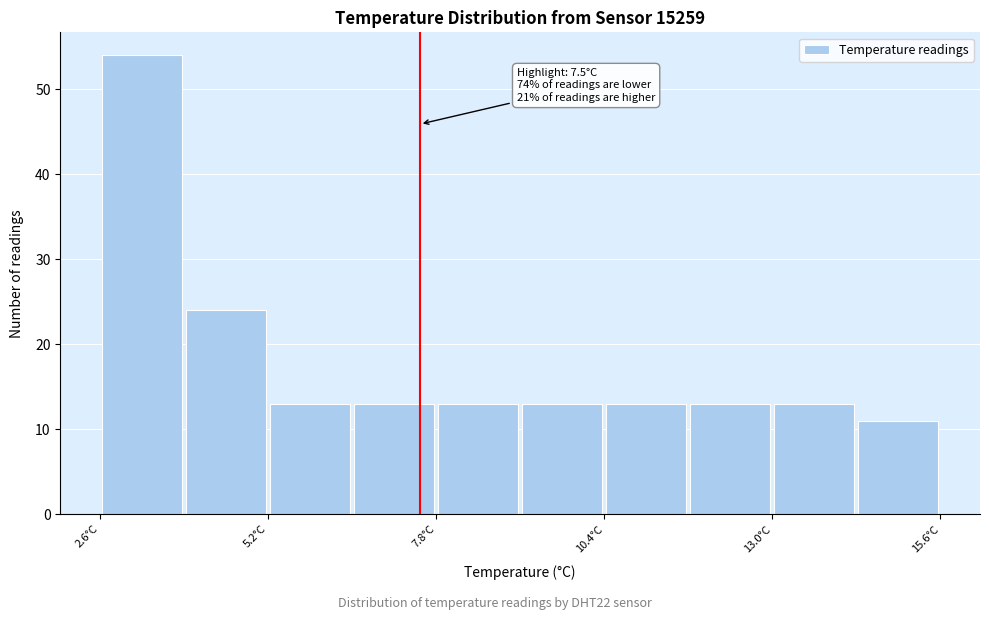

Read against the x-axis, roughly where is the centre of the tallest bar?

3.0